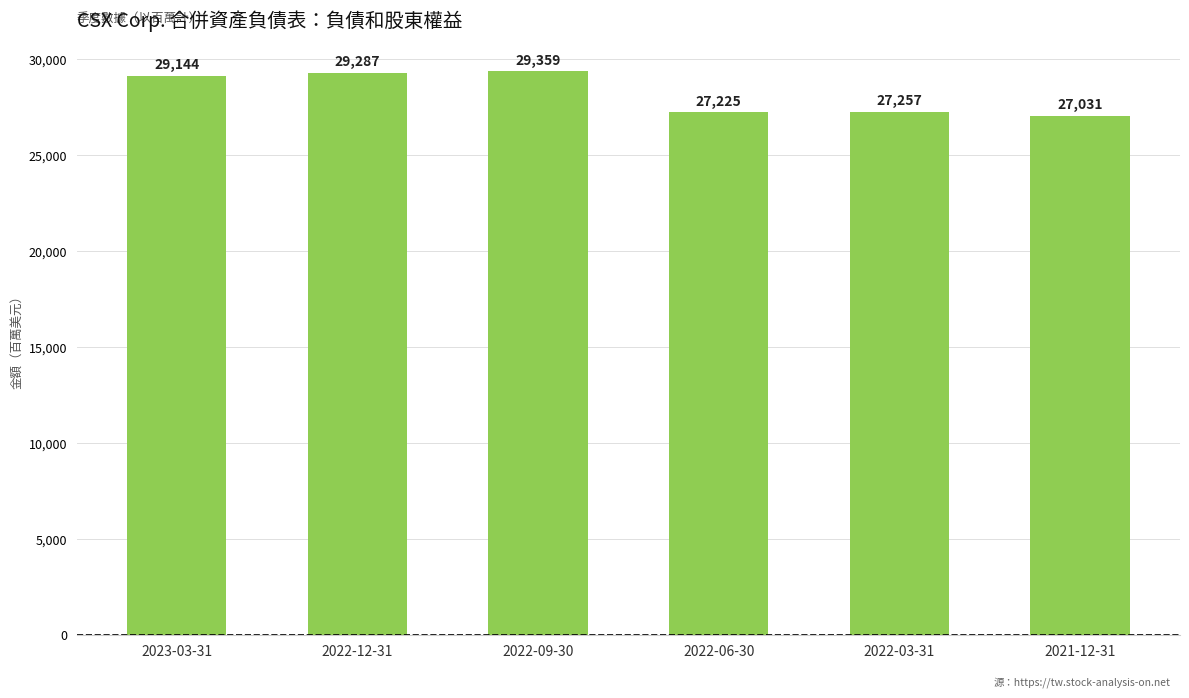

Count the number of categories in the chart.

6